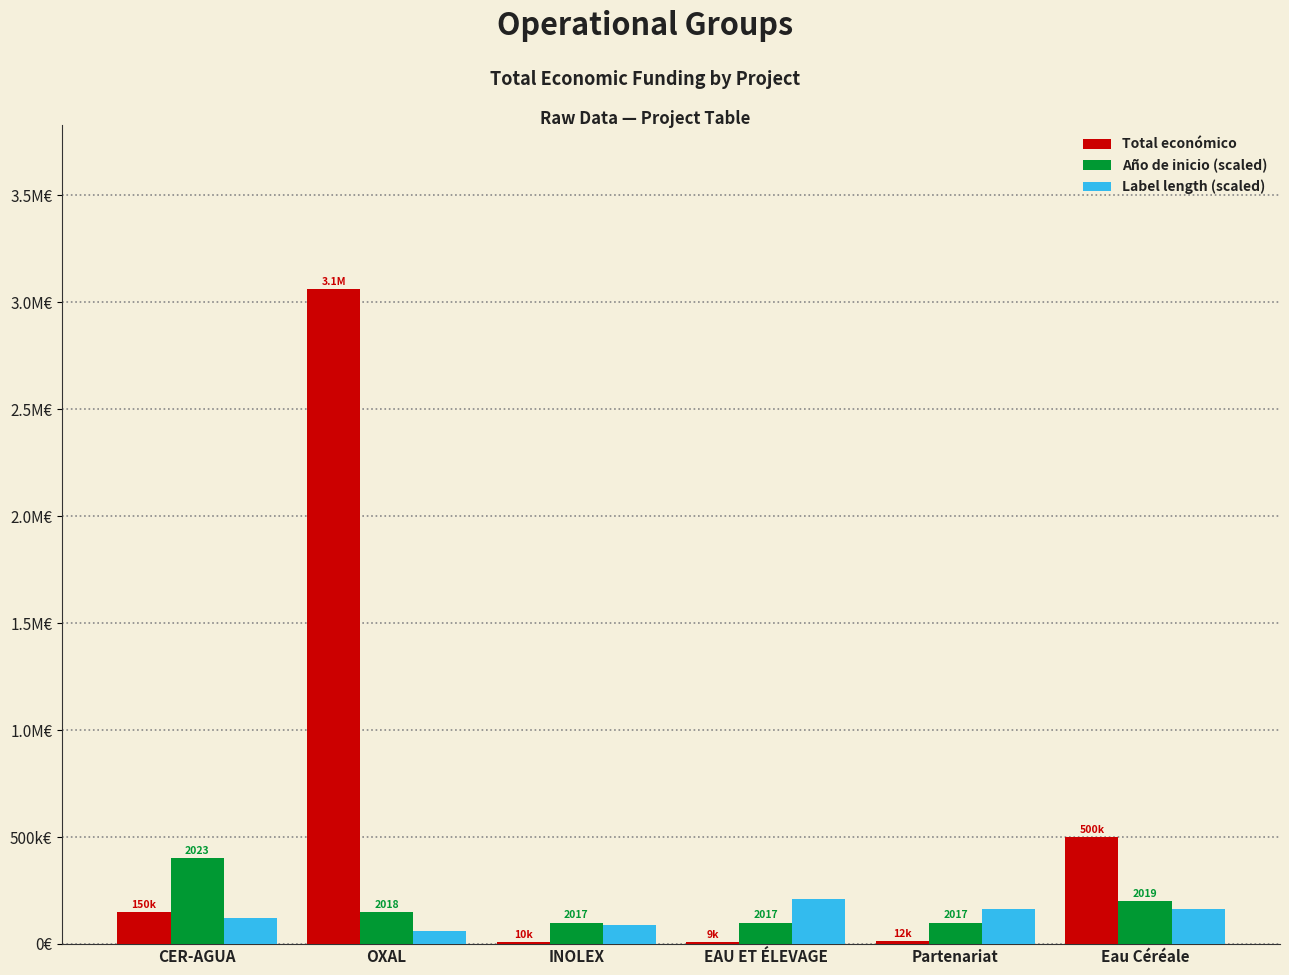

Rank the series by their maximum value, from lowest to highest.

Label length (scaled), Año de inicio (scaled), Total económico